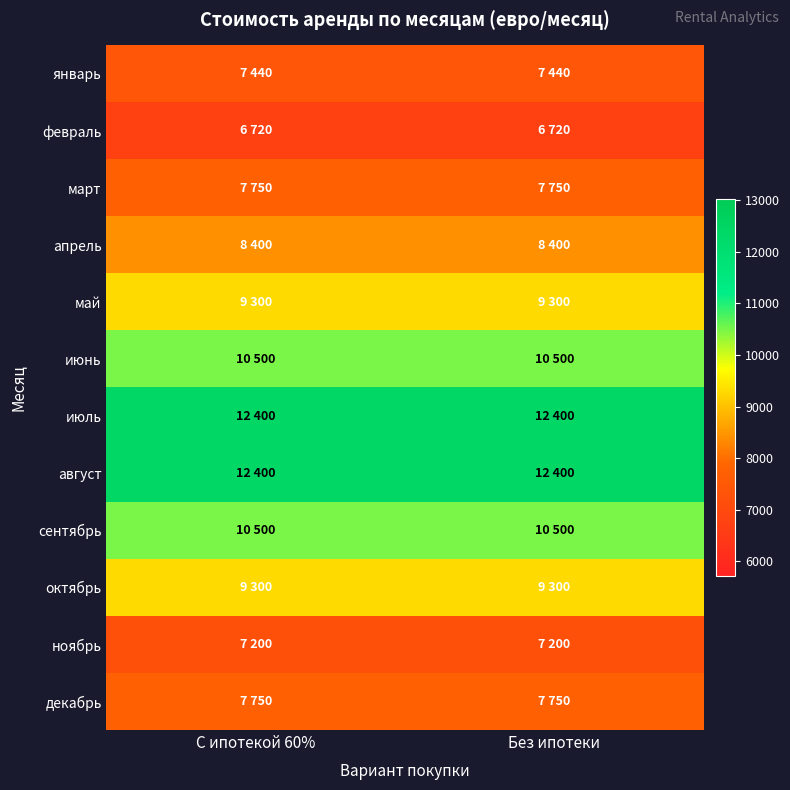

At which category is the sum across all series the highest?

С ипотекой 60%